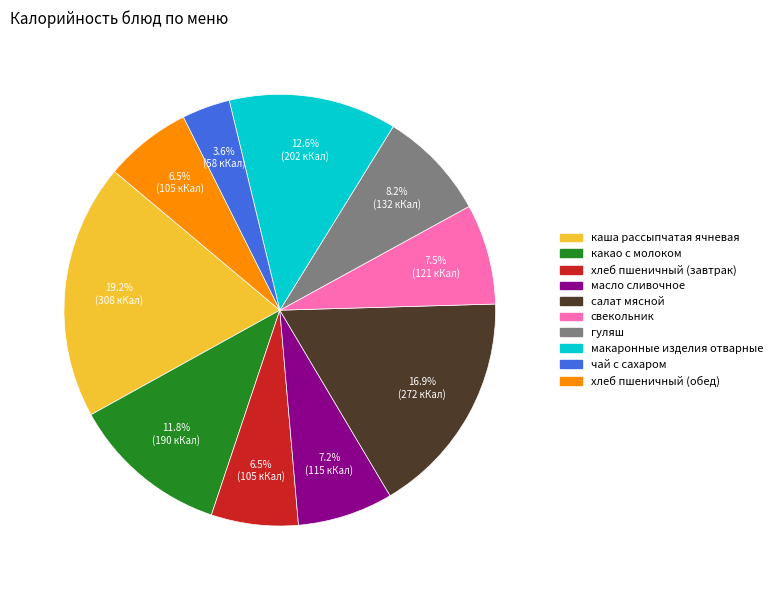

What is the total percentage of хлеб пшеничный (обед) and салат мясной?

23.4%